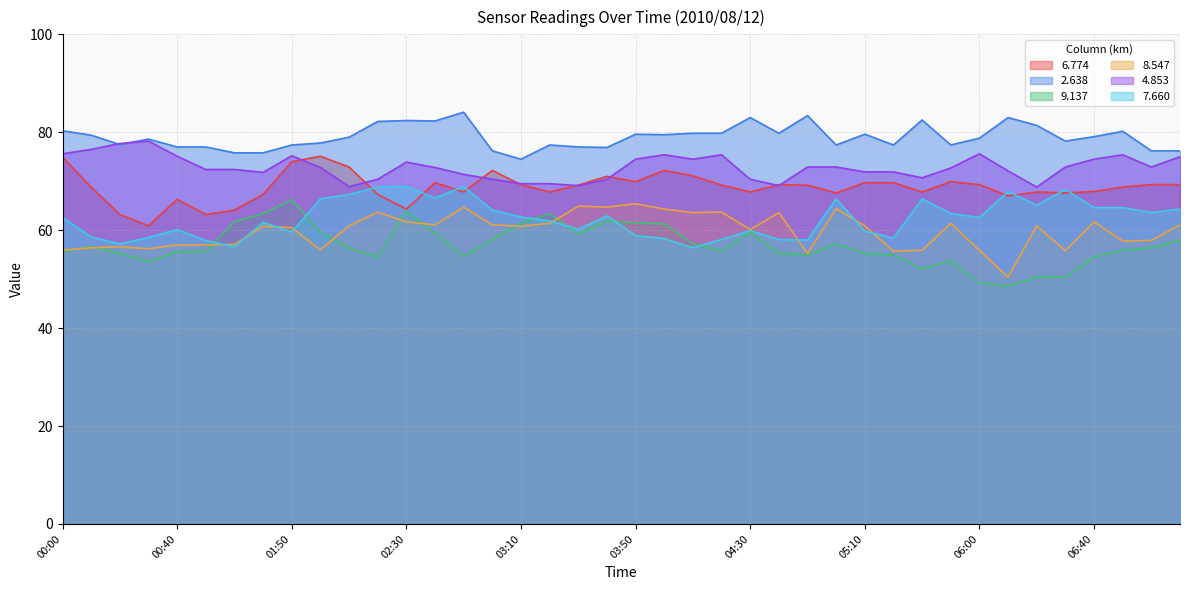

What is the label of the 35th point from the right?

01:20